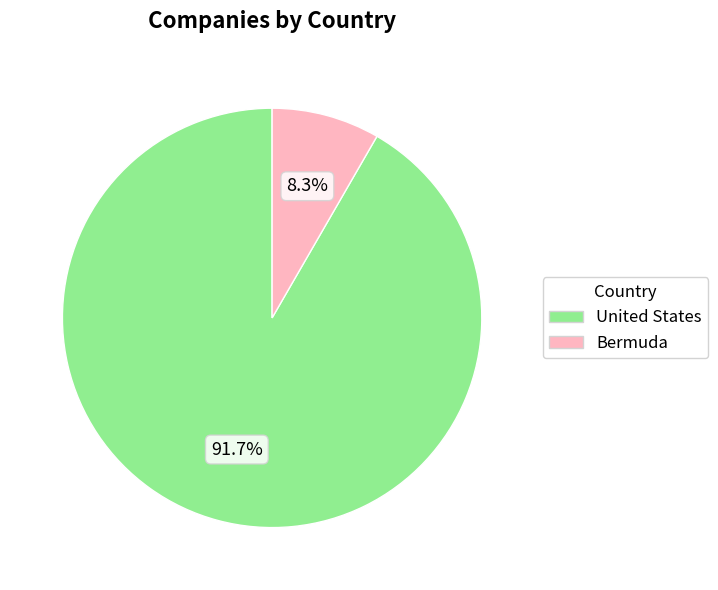

Does CSW Industrials Inc. account for over 50% of the chart?

No